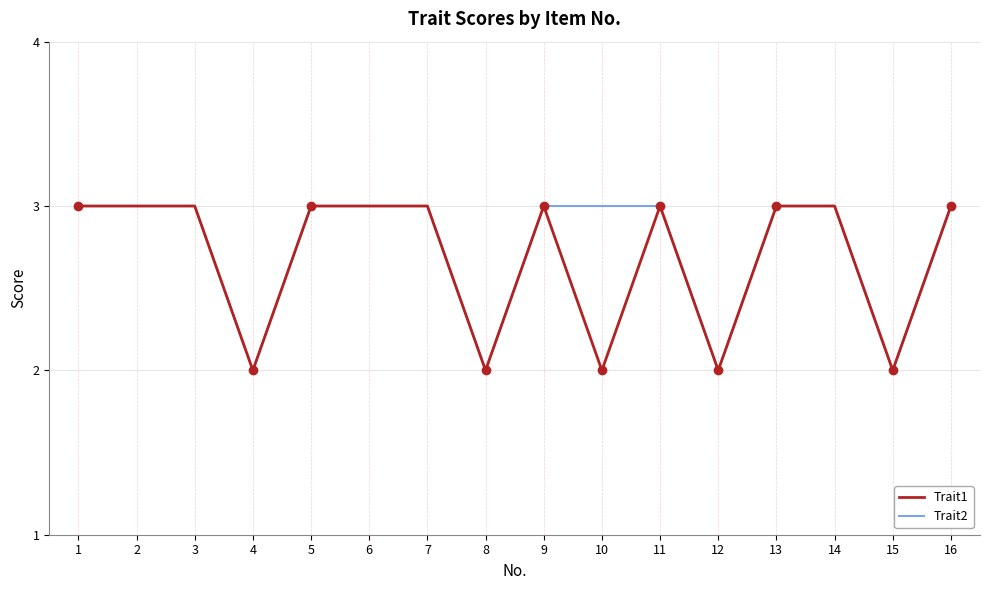

What is the minimum value shown in the chart?

2